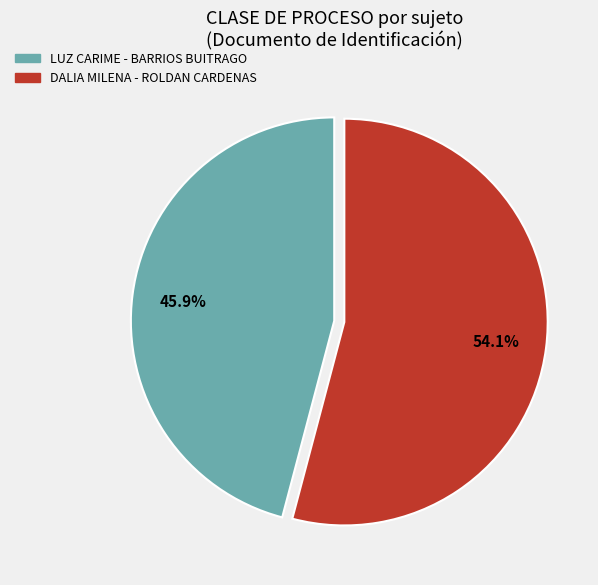

To the nearest percent, what percentage of the pie is DALIA MILENA - ROLDAN CARDENAS?

54%